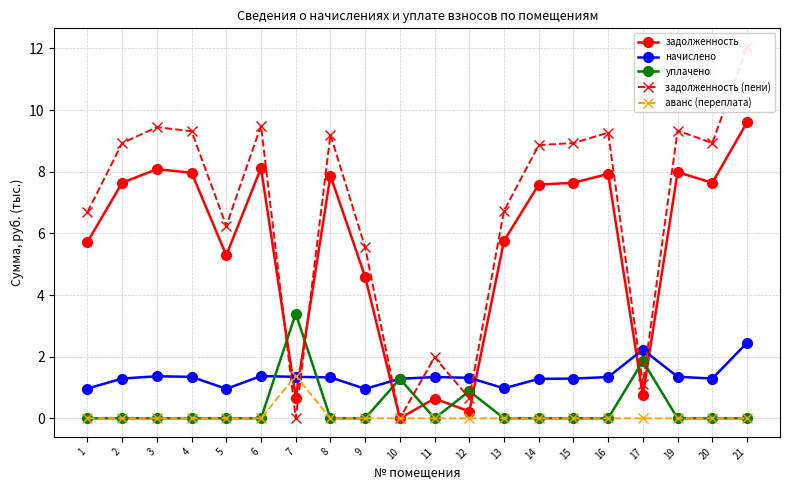

What is the spread (max minus min) of values at 6?

9.5